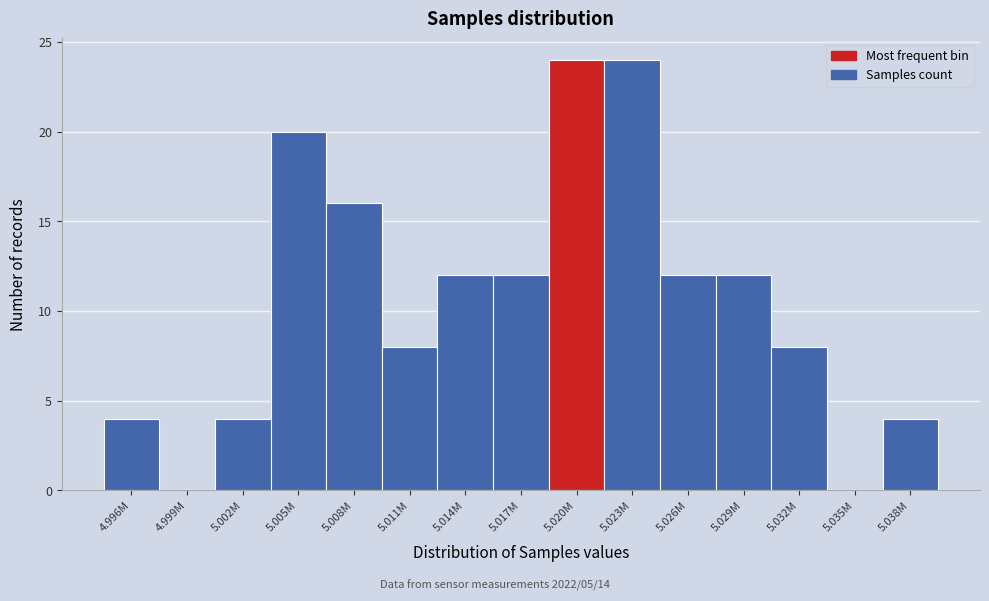

Reading left to right, what are all the values shown in this chart?

4.996M=4	4.999M=0	5.002M=4	5.005M=20	5.008M=16	5.011M=8	5.014M=12	5.017M=12	5.020M=24	5.023M=24	5.026M=12	5.029M=12	5.032M=8	5.035M=0	5.038M=4